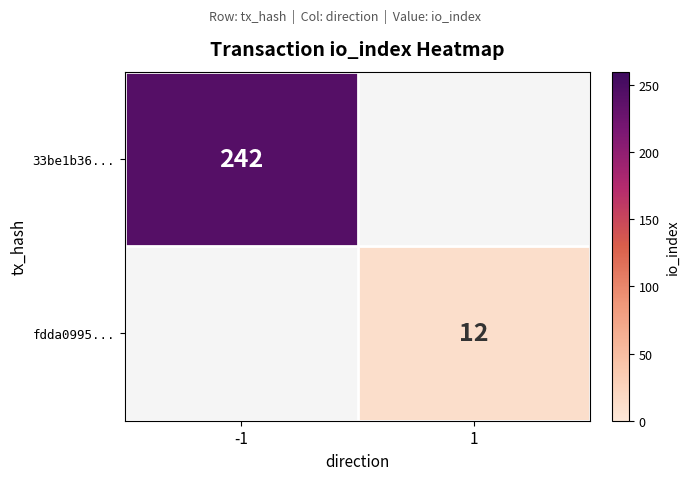

At how many categories does at least one series exceed 214?

1